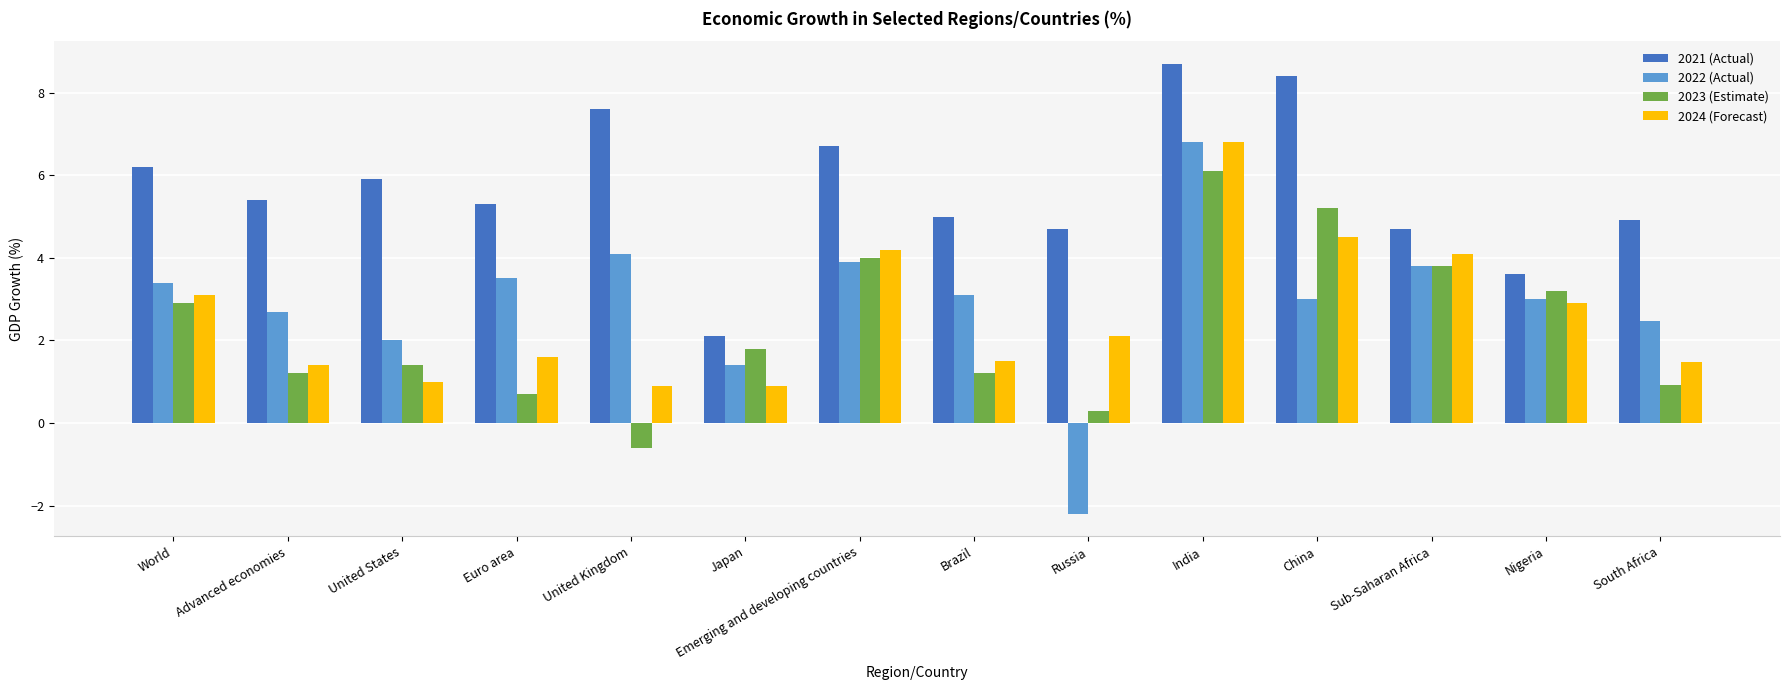

What is the difference between the highest and lowest values at India?

2.6